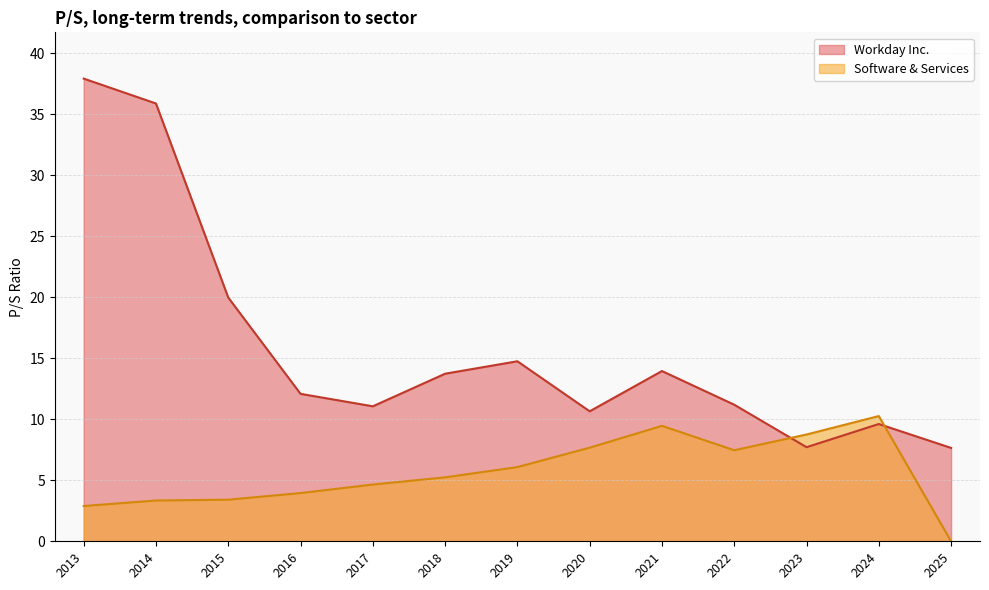

At 2021, list the series in order from smallest to largest.

Software & Services, Workday Inc.